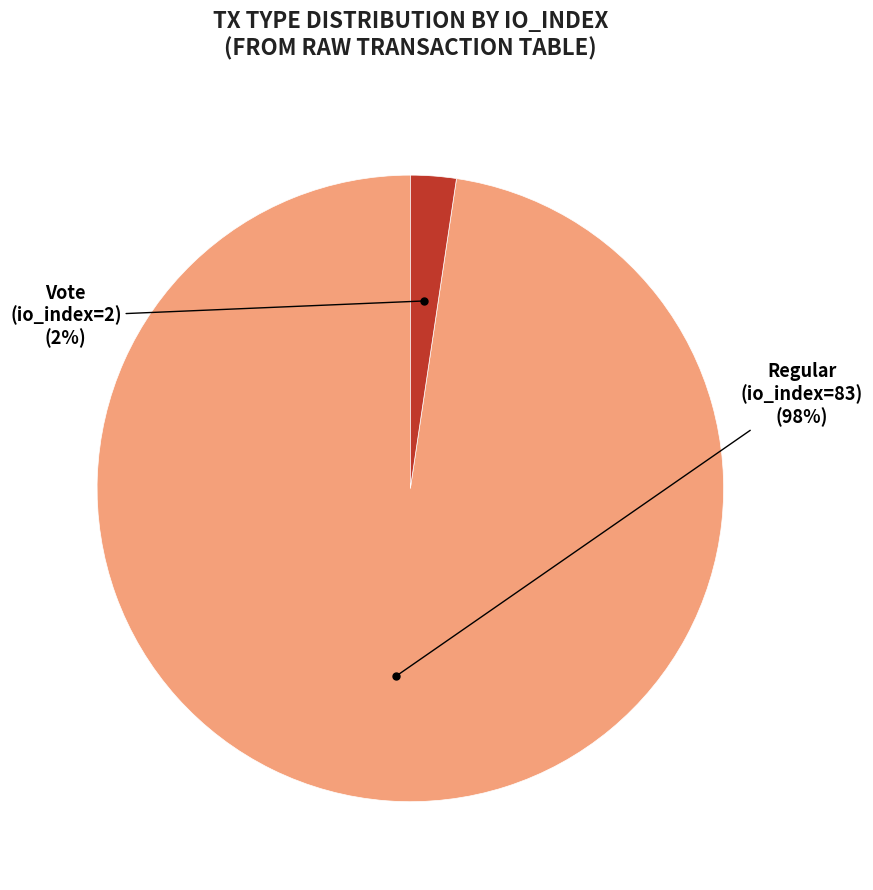

To the nearest percent, what is the average slice percentage?

50%